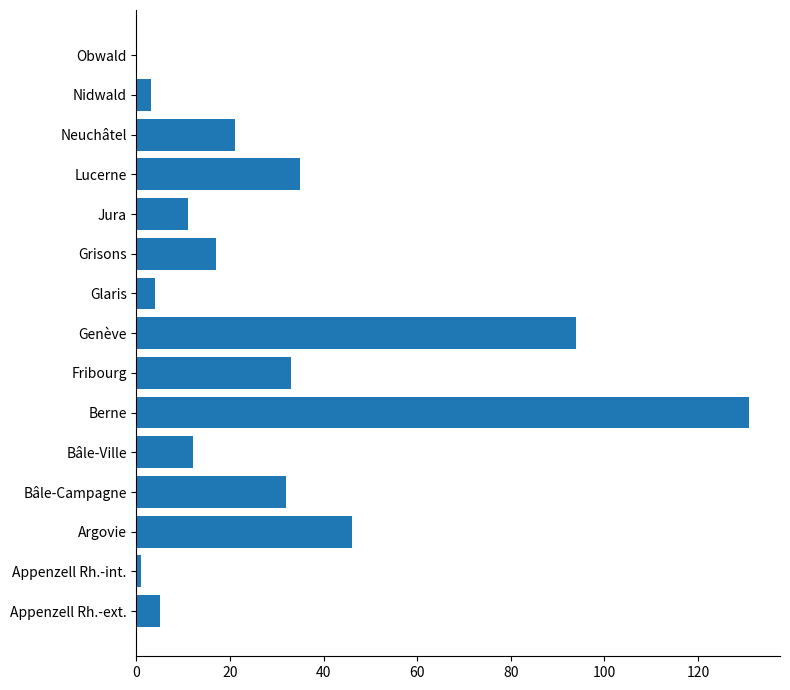

The chart shows a value of 21 at Neuchâtel. True or false?

True